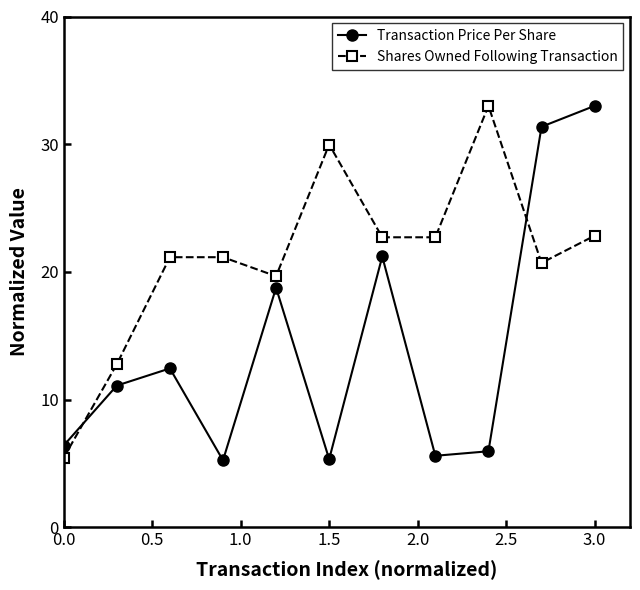

What is the smallest value displayed?

5.2